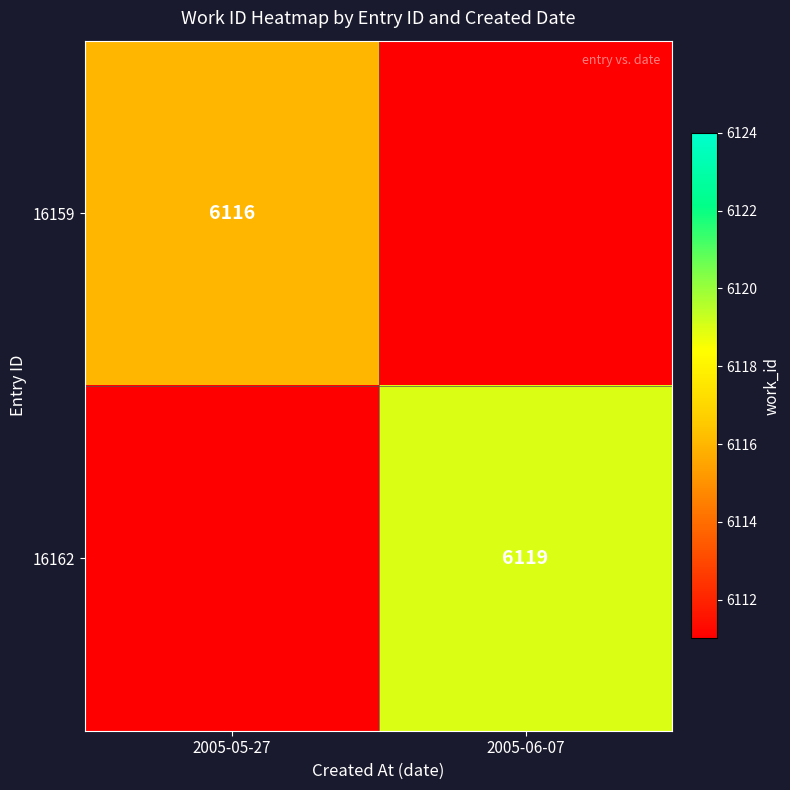

Which has a higher value, 2005-05-27 or 2005-06-07?

2005-05-27